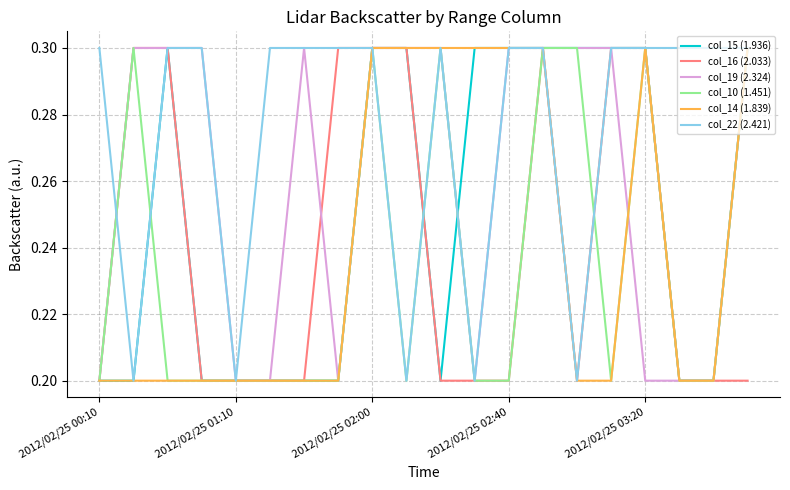

True or false: col_19 (2.324) has more than 0 points higher than both neighbors.

True